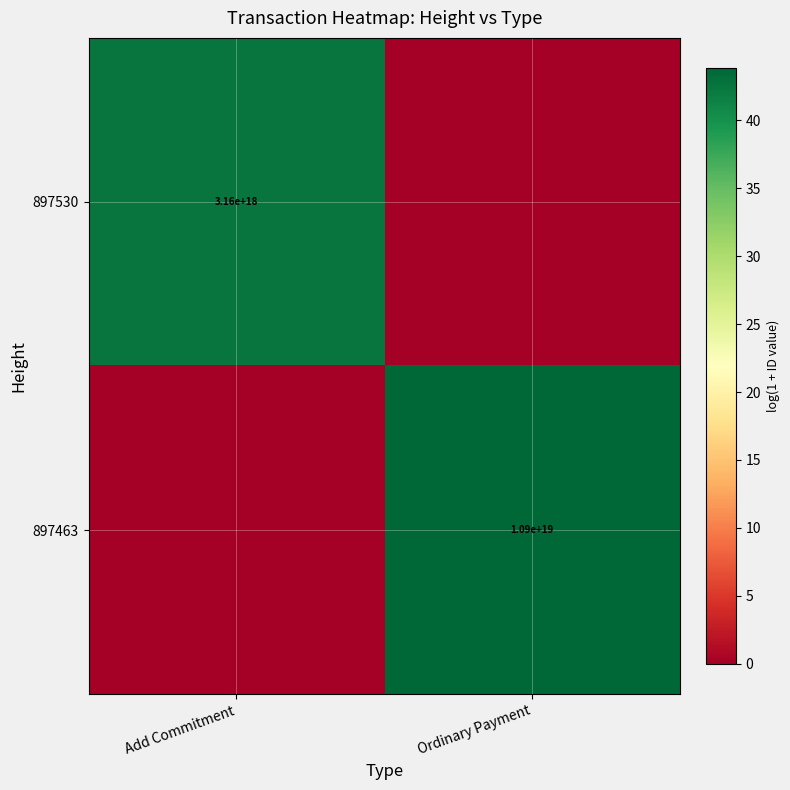

True or false: 897530 has a value of 4487394444746027008 at Add Commitment.

False